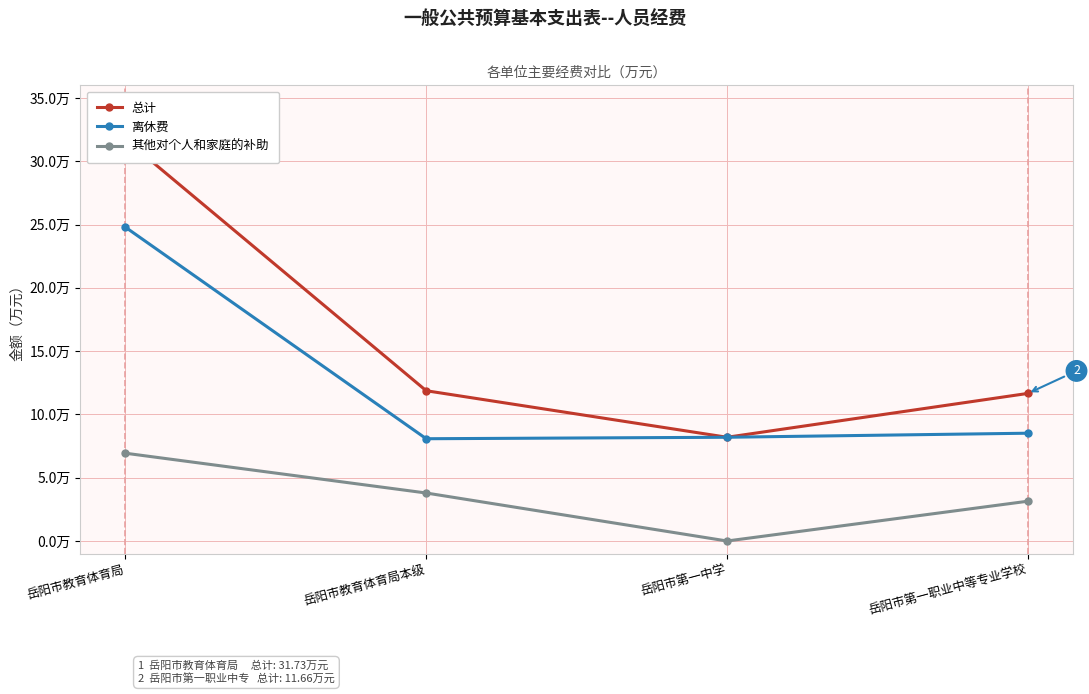

At 岳阳市教育体育局, list the series in order from smallest to largest.

其他对个人和家庭的补助, 离休费, 总计